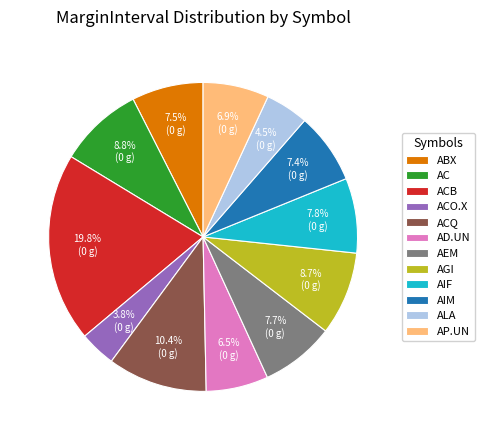

To the nearest percent, what is the difference between the largest and smallest slice percentages?

16%